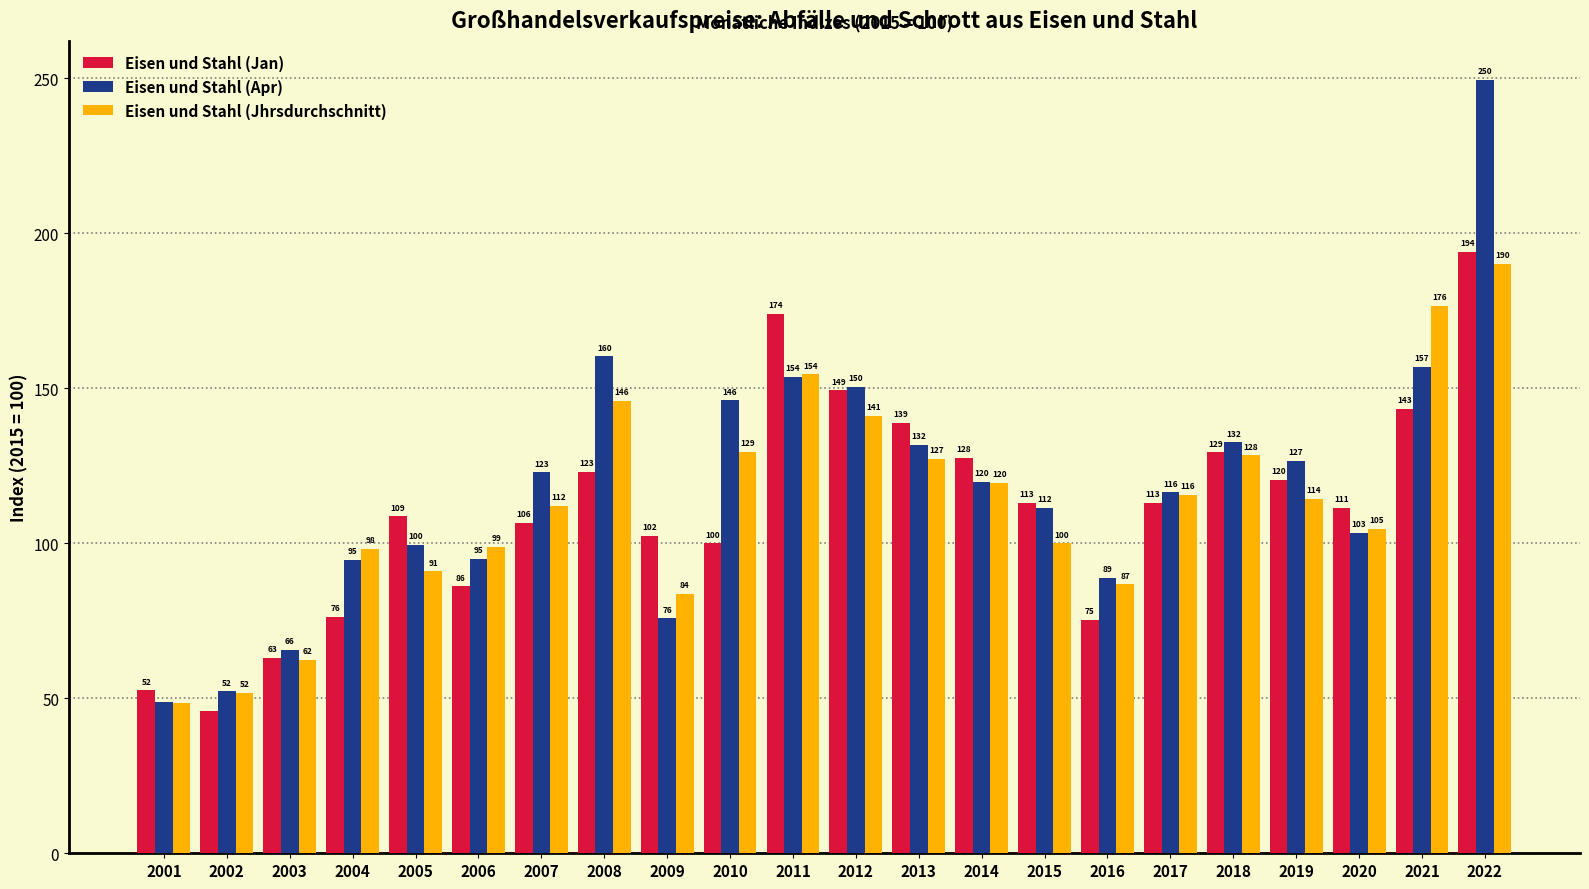

What is the maximum value for Eisen und Stahl (Jan)?

194.0